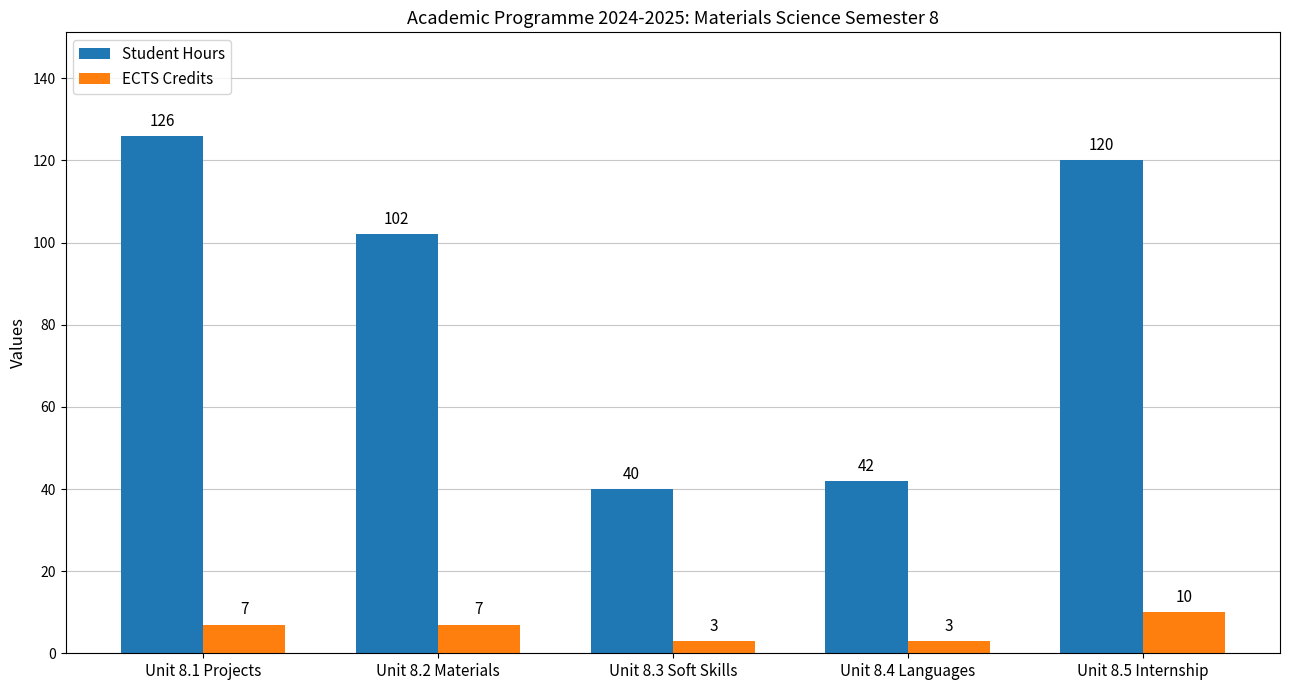

List the series in order of their overall mean, highest first.

Student Hours, ECTS Credits